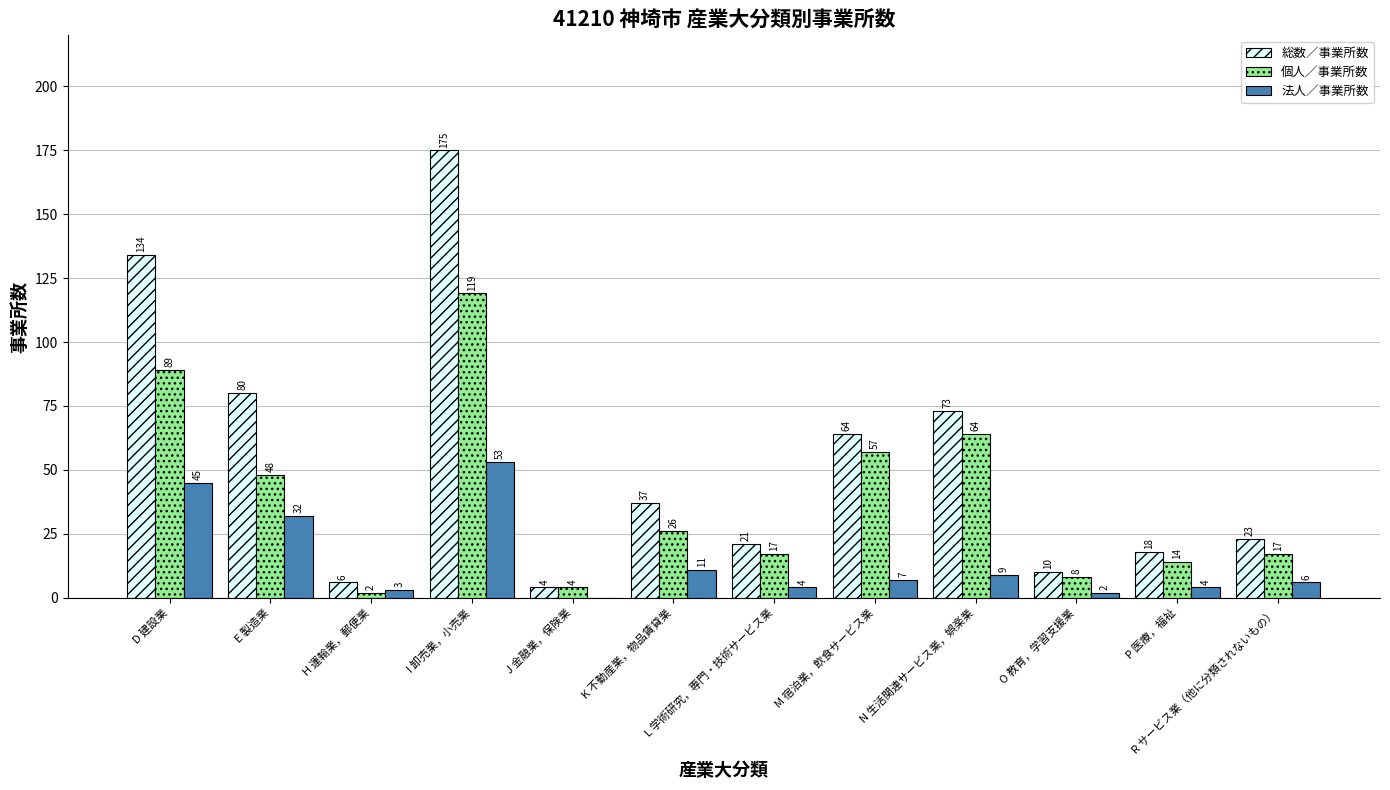

What is the sum of all 法人／事業所数 values?

176